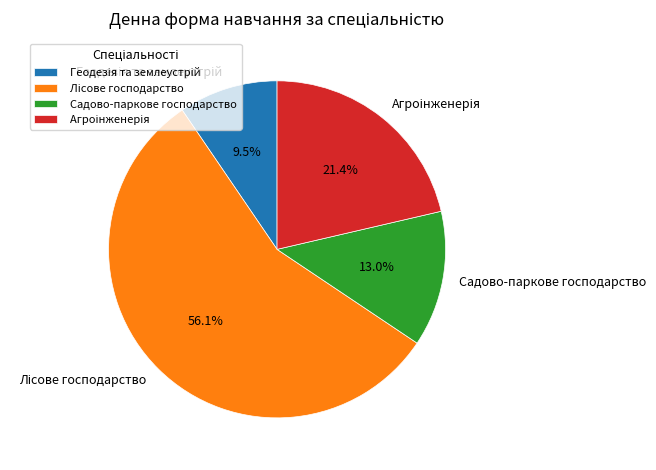

Does any single category account for the majority?

Yes